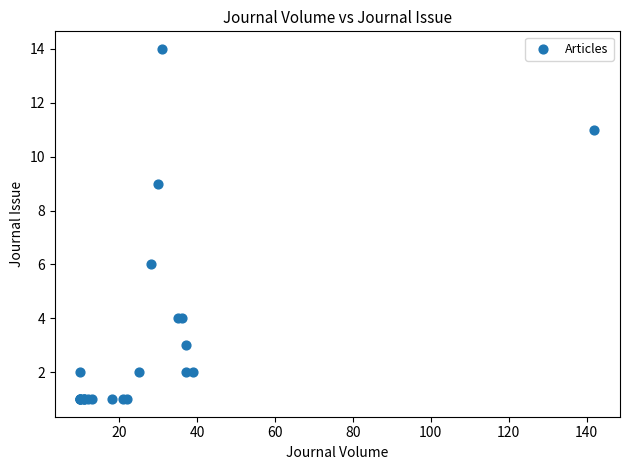

What Y value in the scatter plot is closest to 7?

6